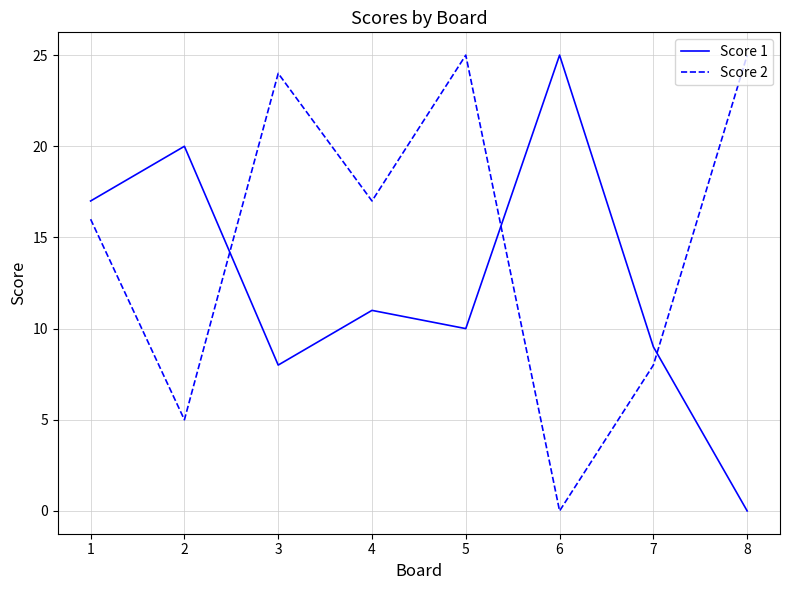

What is the average value of the Score 2 series?

15